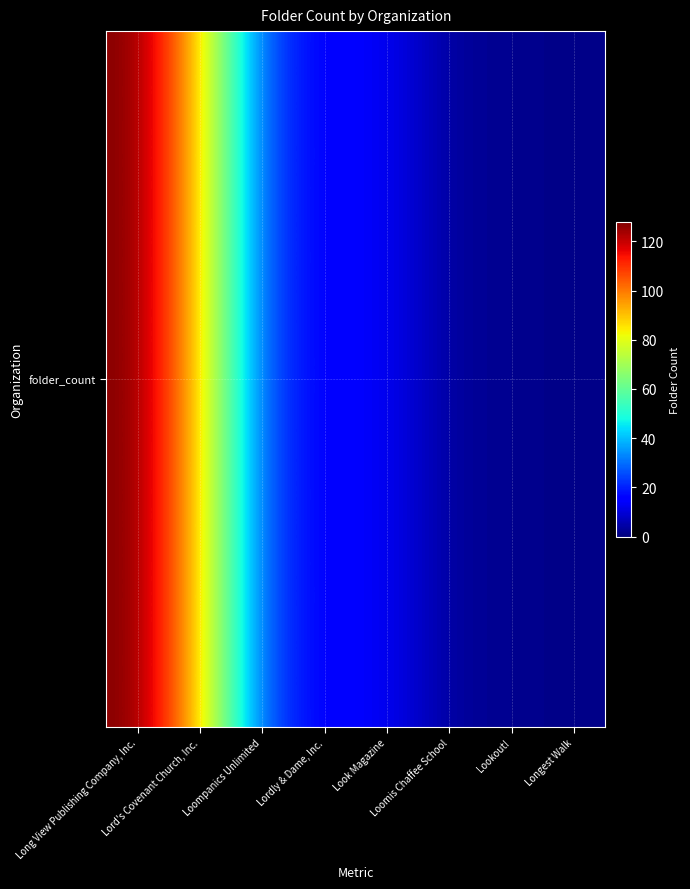

Rank the categories by value from highest to lowest.

Long View Publishing Company, Inc., Lord's Covenant Church, Inc., Loompanics Unlimited, Lordly & Dame, Inc., Look Magazine, Loomis Chaffee School, Lookout!, Longest Walk